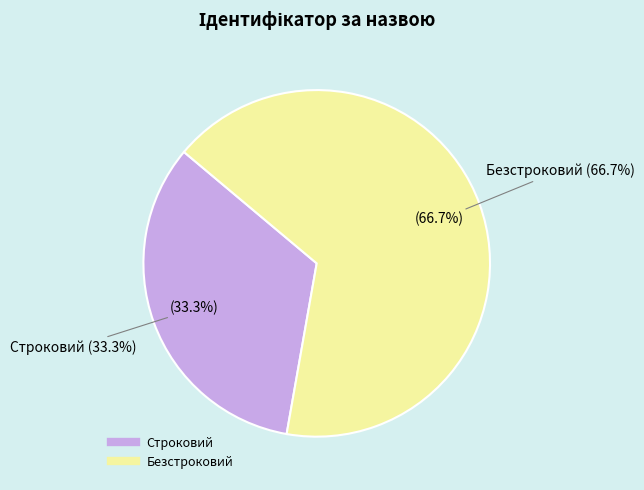

Which category accounts for the majority?

Безстроковий